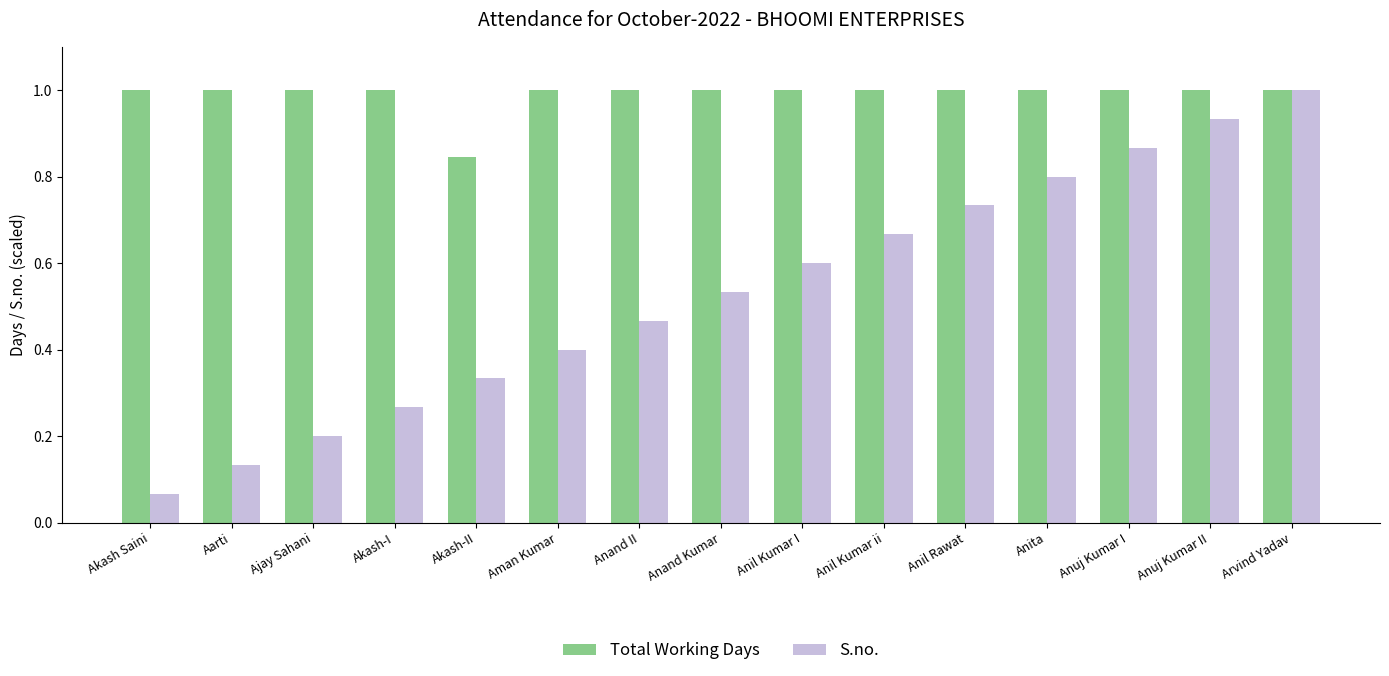

Is the value of Total Working Days at Akash Saini greater than the value of S.no. at Akash-II?

Yes